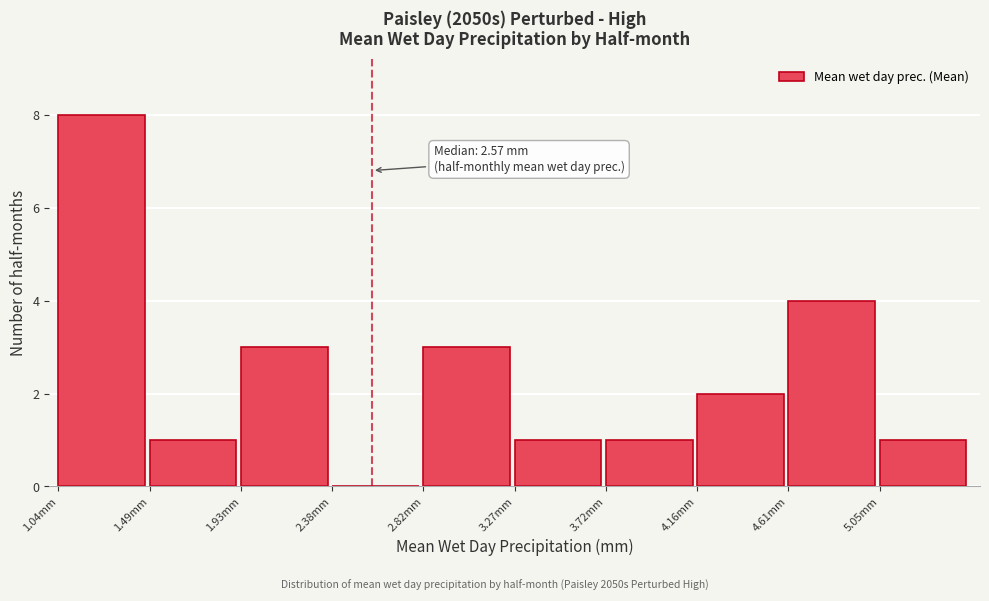

Over which range of the x-axis is the bar tallest?

1.05 to 1.50